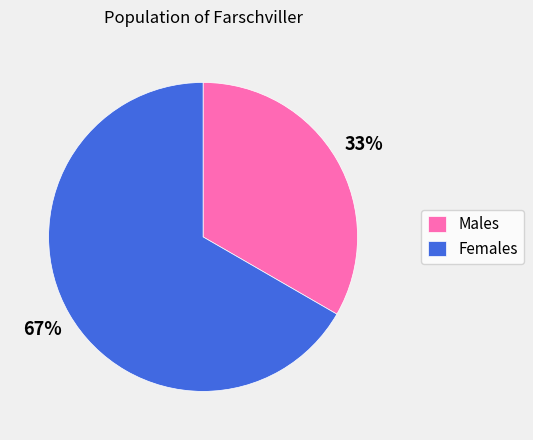

What percentage is the Females slice, to the nearest percent?

67%